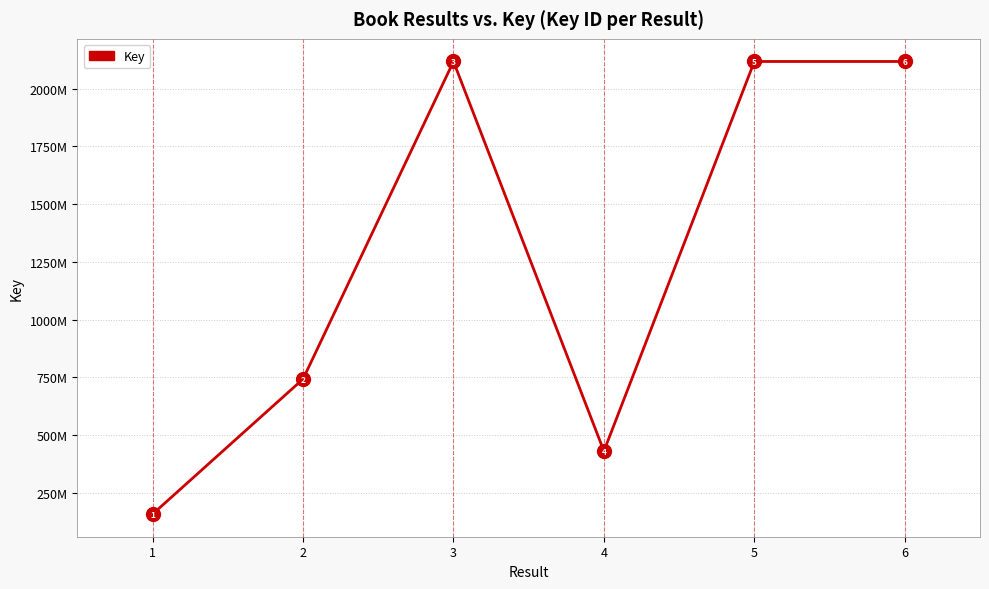

Is this an area chart (filled region under the line)?

No